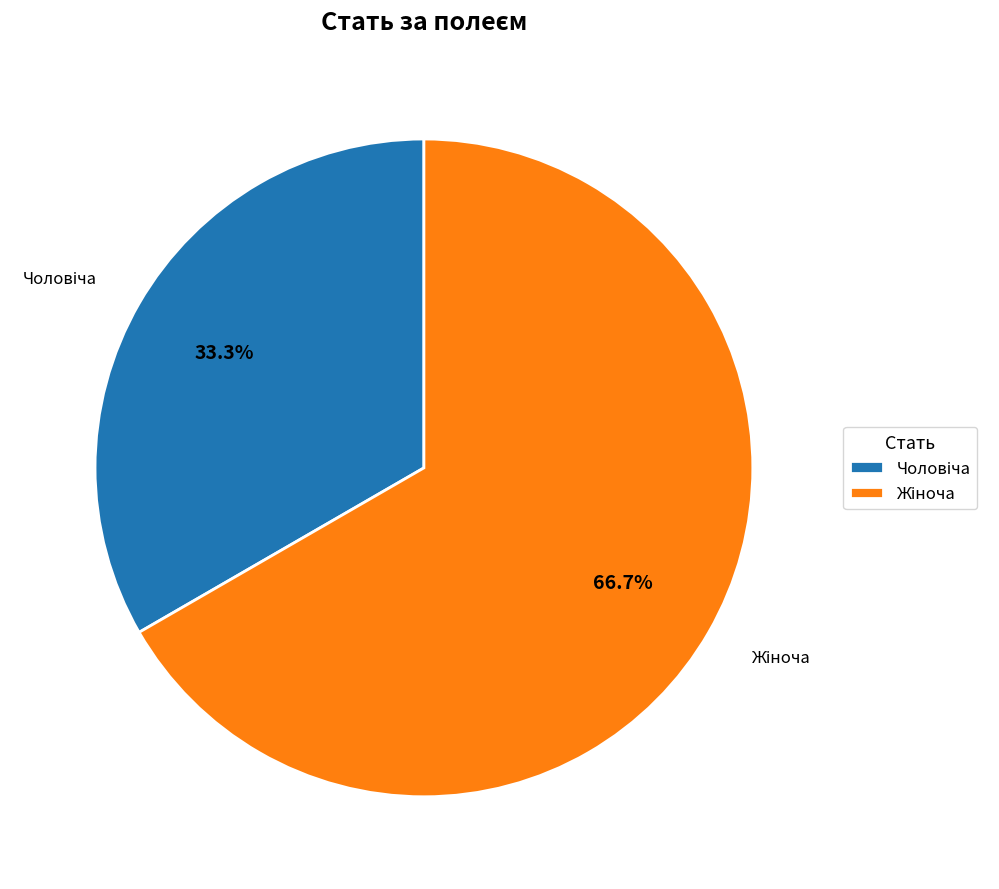

How many slices are in this pie chart?

2